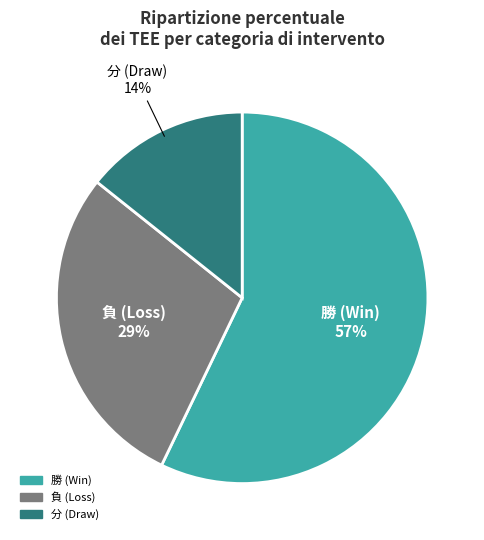

To the nearest percent, what is the average slice percentage?

33%